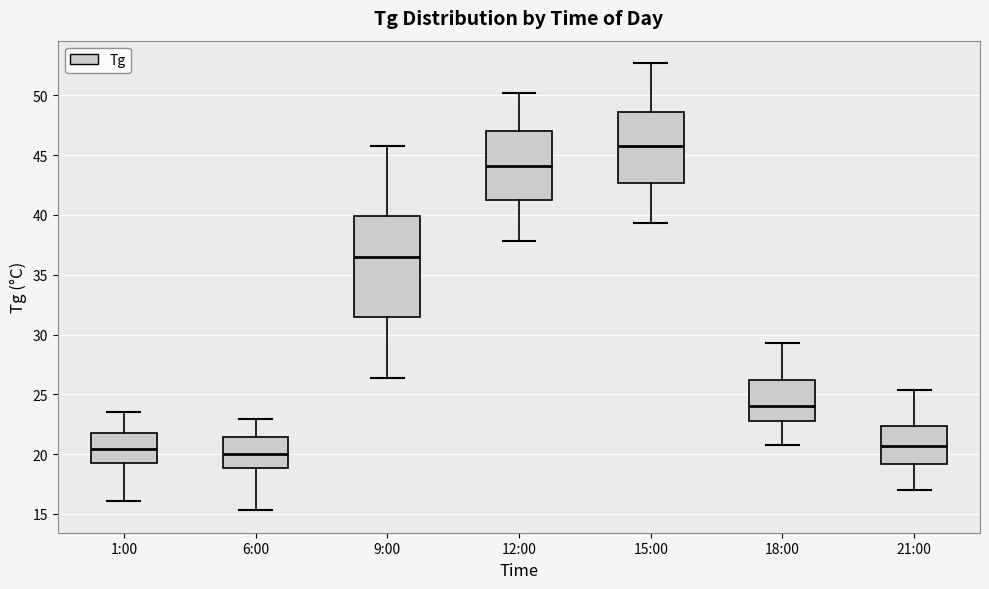

Reading left to right, transcribe this box plot: for each box, give where its median line is, the range the box spans, and where its two whiskers end, as read against the y-axis. The values are not printed on the chart, so give them approximately, as read against the axis.

1:00: median 20.5, box 19.5 to 22.0, whiskers 16.0 to 23.5
6:00: median 20.0, box 19.0 to 21.5, whiskers 15.5 to 23.0
9:00: median 36.5, box 31.5 to 40.0, whiskers 26.5 to 46.0
12:00: median 44.0, box 41.0 to 47.0, whiskers 38.0 to 50.0
15:00: median 46.0, box 42.5 to 48.5, whiskers 39.5 to 52.5
18:00: median 24.0, box 23.0 to 26.0, whiskers 21.0 to 29.5
21:00: median 20.5, box 19.0 to 22.5, whiskers 17.0 to 25.5